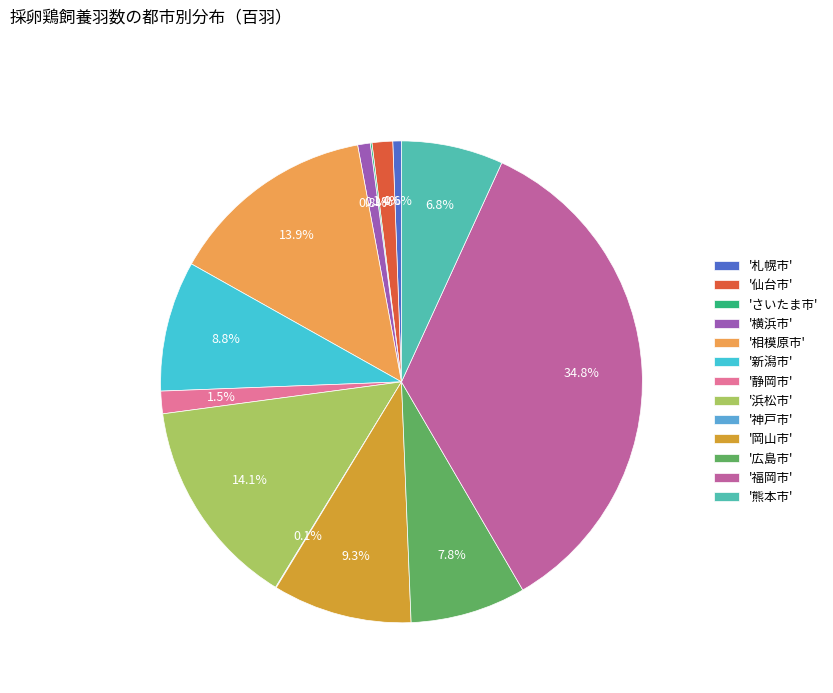

How much of the chart is everything except '広島市'?

92.2%